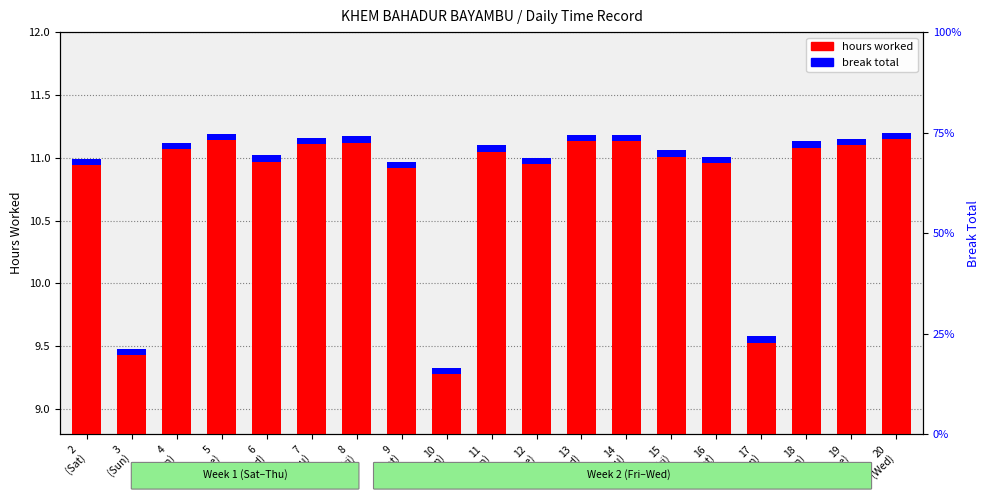

Reading left to right, transcribe all the data shown in this chart.

hours worked: 10.9	9.4	11.1	11.1	11.0	11.1	11.1	10.9	9.3	11.1	10.9	11.1	11.1	11.0	11.0	9.5	11.1	11.1	11.2
break total: 0.1	0.1	0.1	0.1	0.1	0.1	0.1	0.1	0.1	0.1	0.1	0.1	0.1	0.1	0.1	0.1	0.1	0.1	0.1